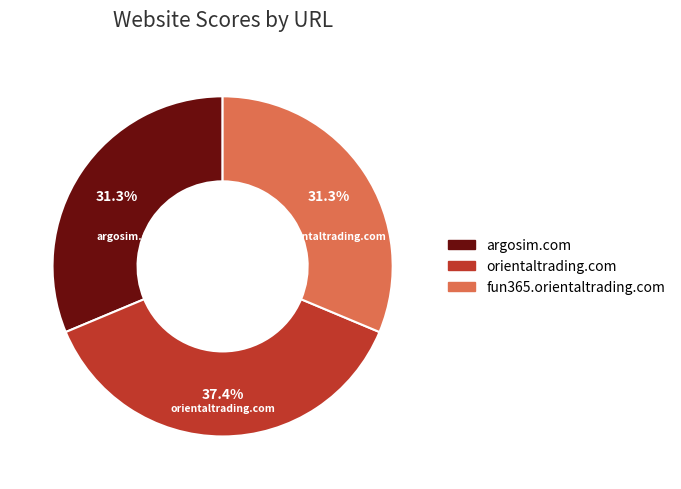

To the nearest percent, what percentage of the pie is orientaltrading.com?

37%